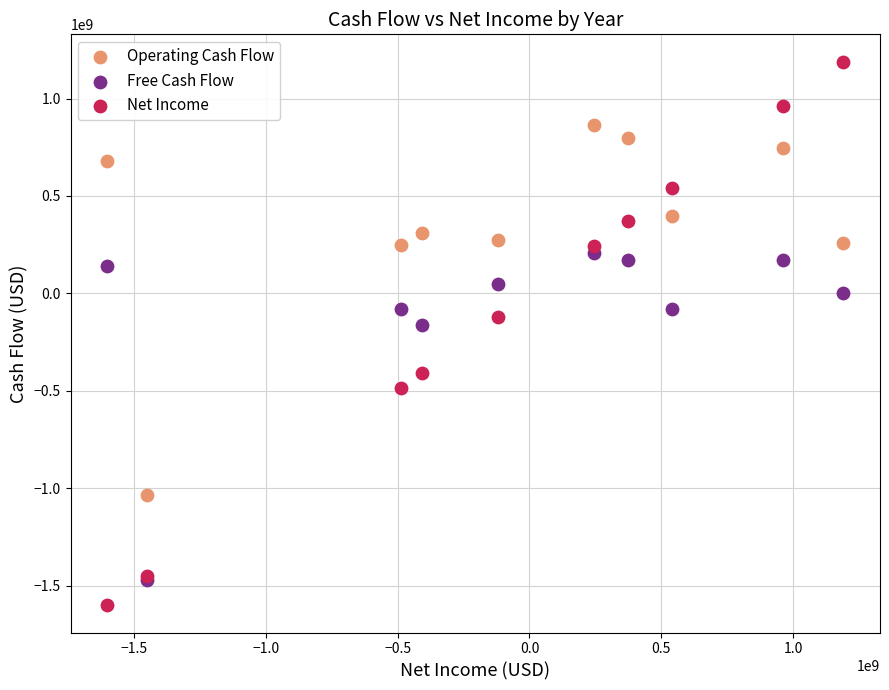

Which series contains the lowest Y value?

Net Income